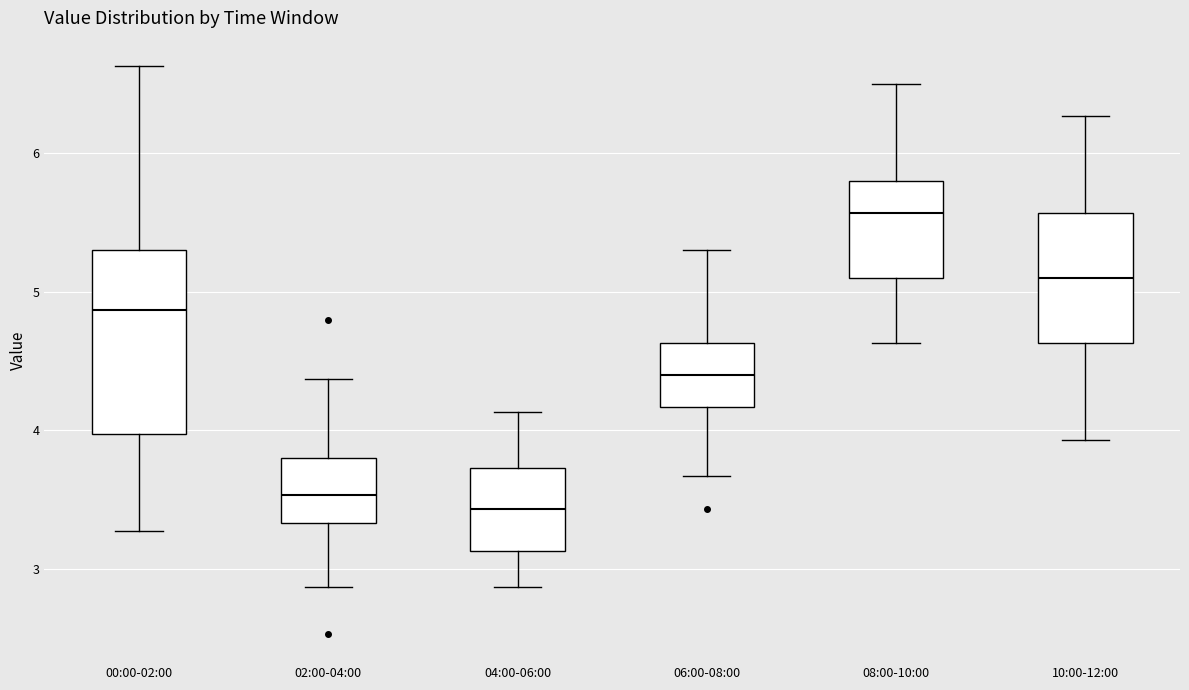

Where does the median line of the box for 04:00-06:00 sit on the y-axis? The values are not printed on the chart, so give them approximately, as read against the axis.

3.4